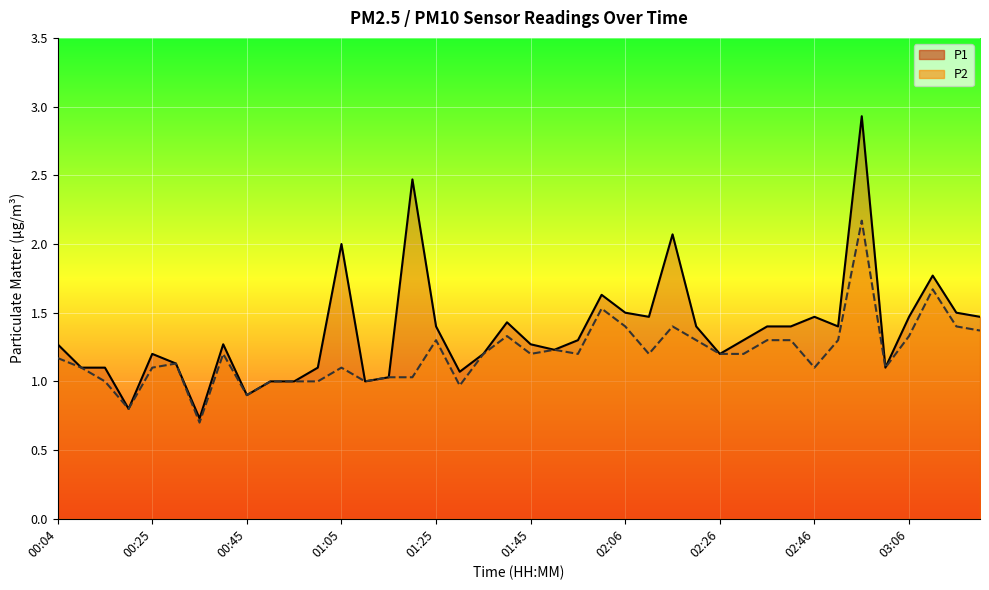

What is the sum of all P1 (line) values?

54.5